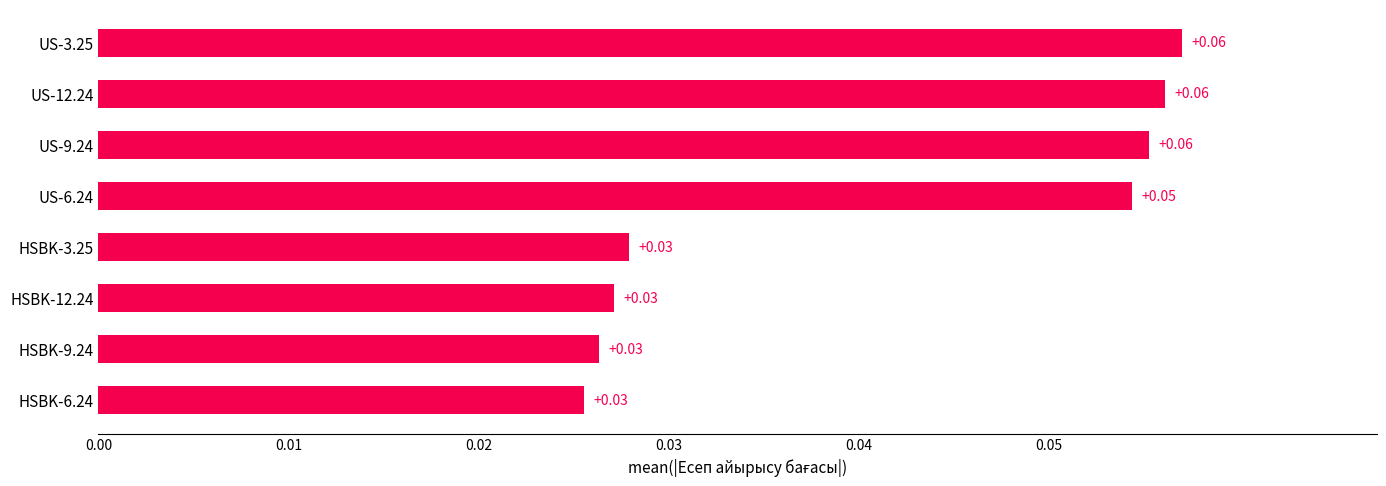

Between US-3.25 and HSBK-12.24, which is larger?

US-3.25